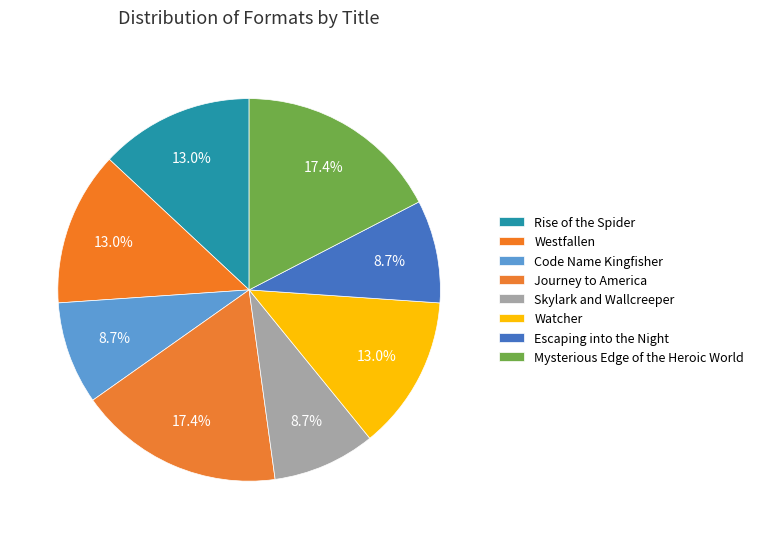

Which category has the smallest portion of the pie?

Code Name Kingfisher